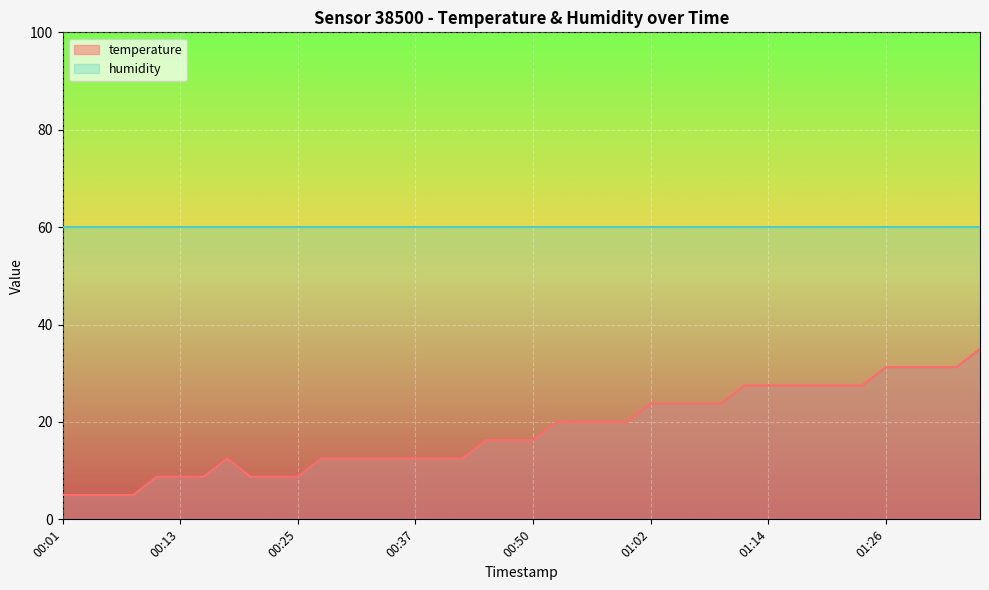

Which label corresponds to the smallest value in the chart?

00:01